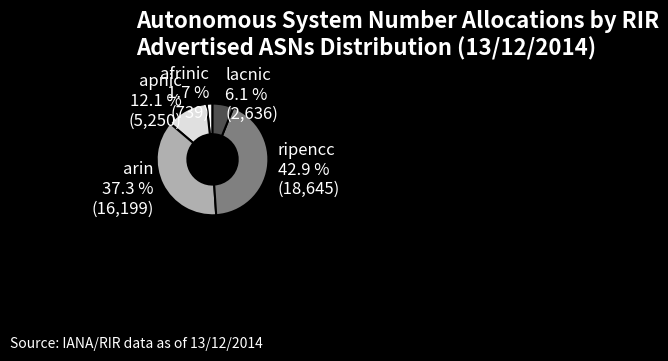

Between ripencc and apnic, which is larger?

ripencc